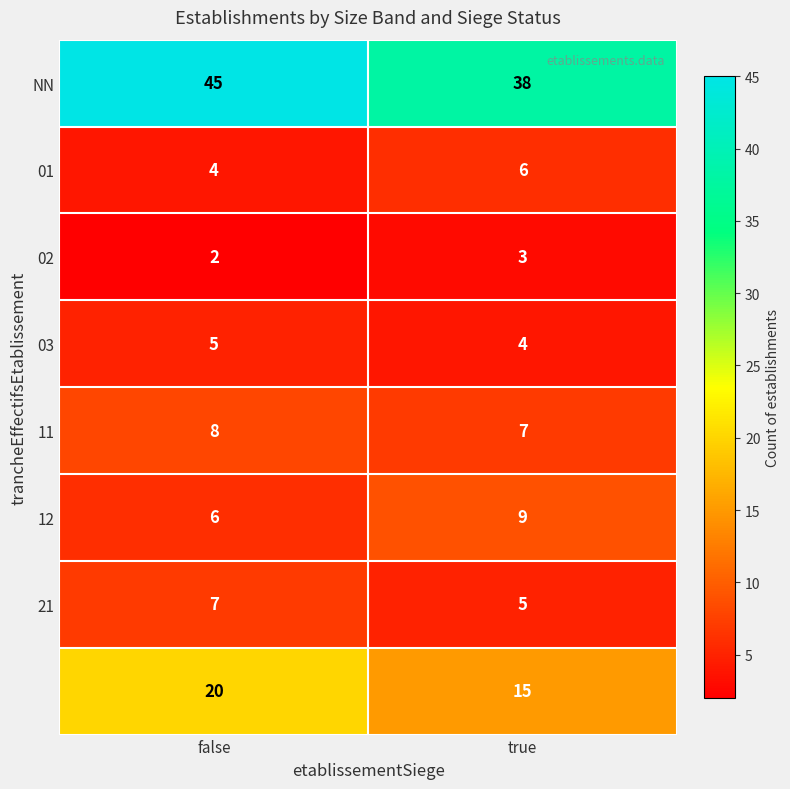

At which category is the sum across all series the highest?

false